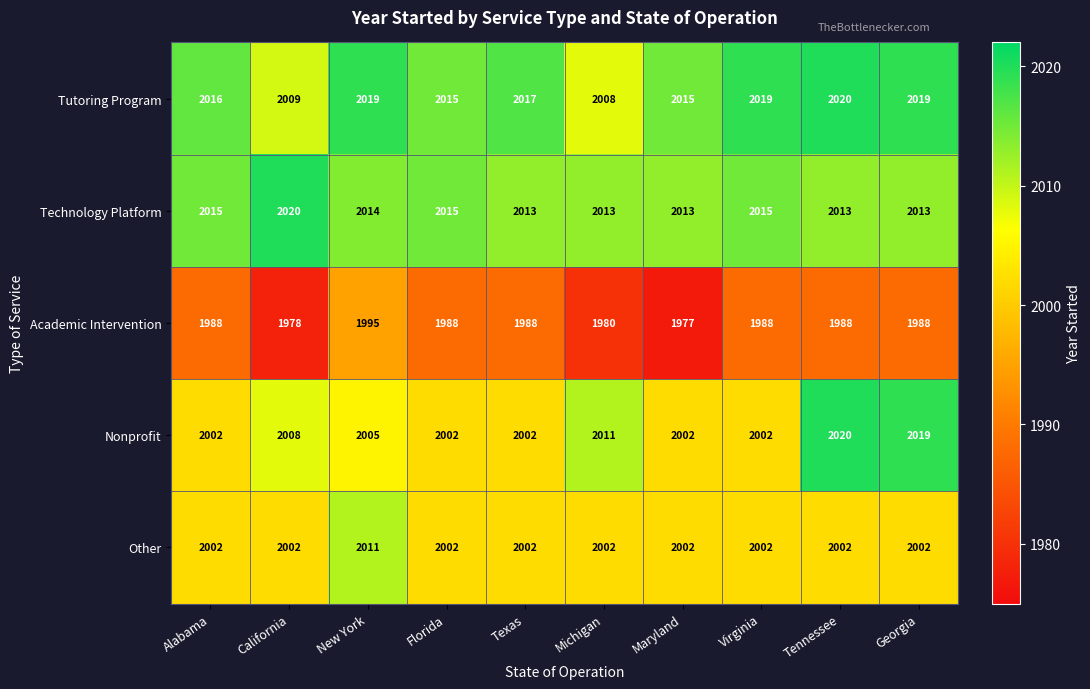

What is the maximum value for Academic Intervention?

1995